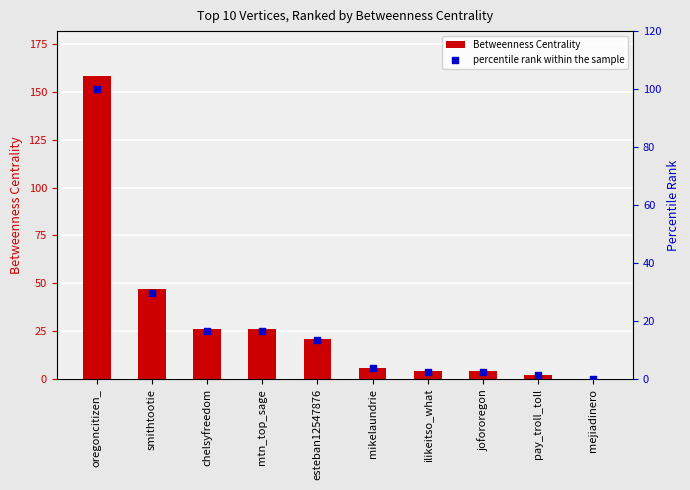

Which series contains the highest Y value?

Betweenness Centrality